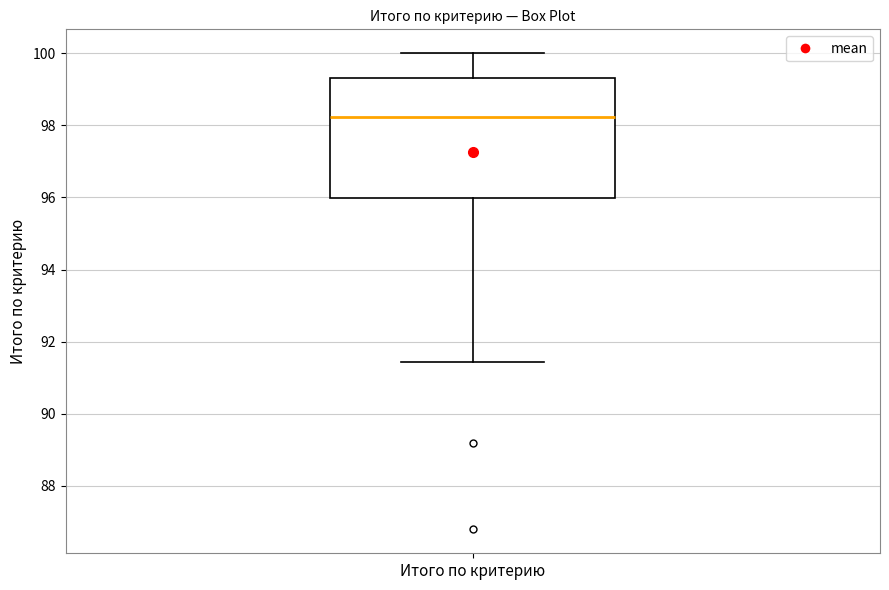

Read this box plot against the y-axis: the position of the median line, the range covered by the box, and the ends of both whiskers. The values are not printed on the chart, so give them approximately, as read against the axis.

median 98.2, box 96.0 to 99.4, whiskers 91.4 to 100.0